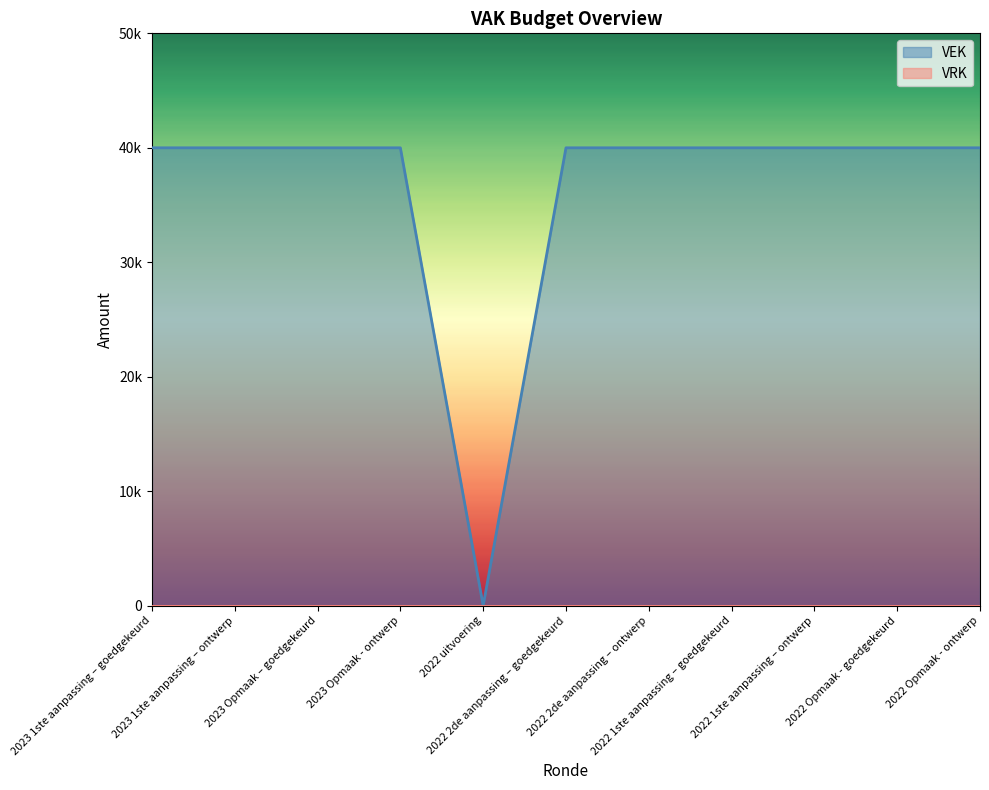

How many lines are shown in the chart?

1